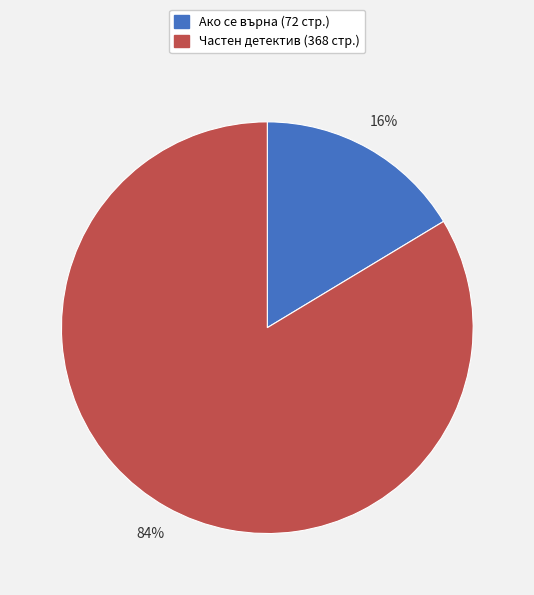

Does any single category account for the majority?

Yes